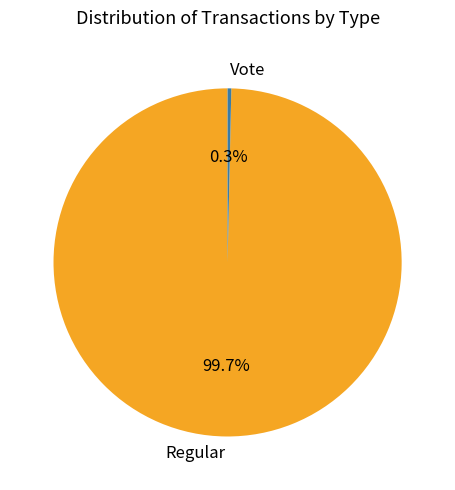

Approximately how many times larger is the value at Regular compared to Vote?

291.0